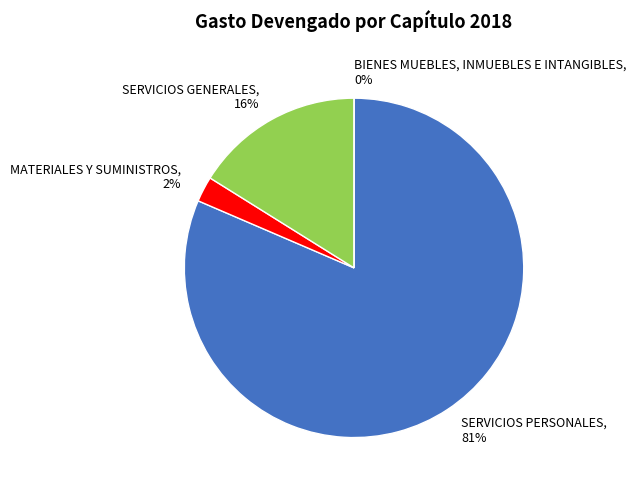

Count the number of slices in the pie.

4